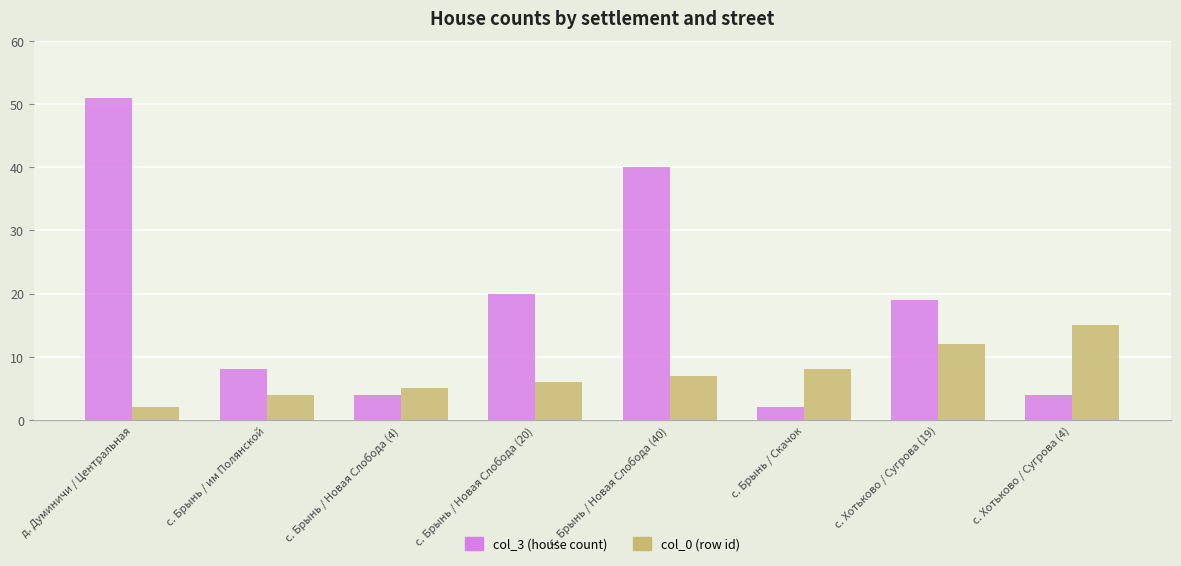

The col_0 (row id) series shows 6 at с. Брынь / Новая Слобода (20). True or false?

True